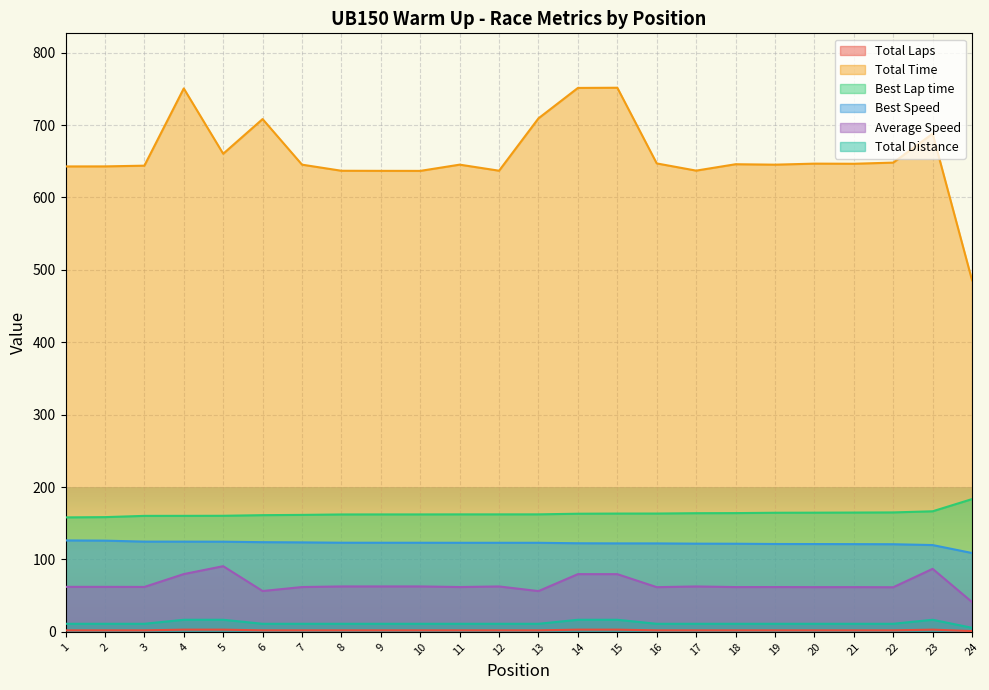

What are all the series names shown in the legend?

Total Laps, Total Time, Best Lap time, Best Speed, Average Speed, Total Distance